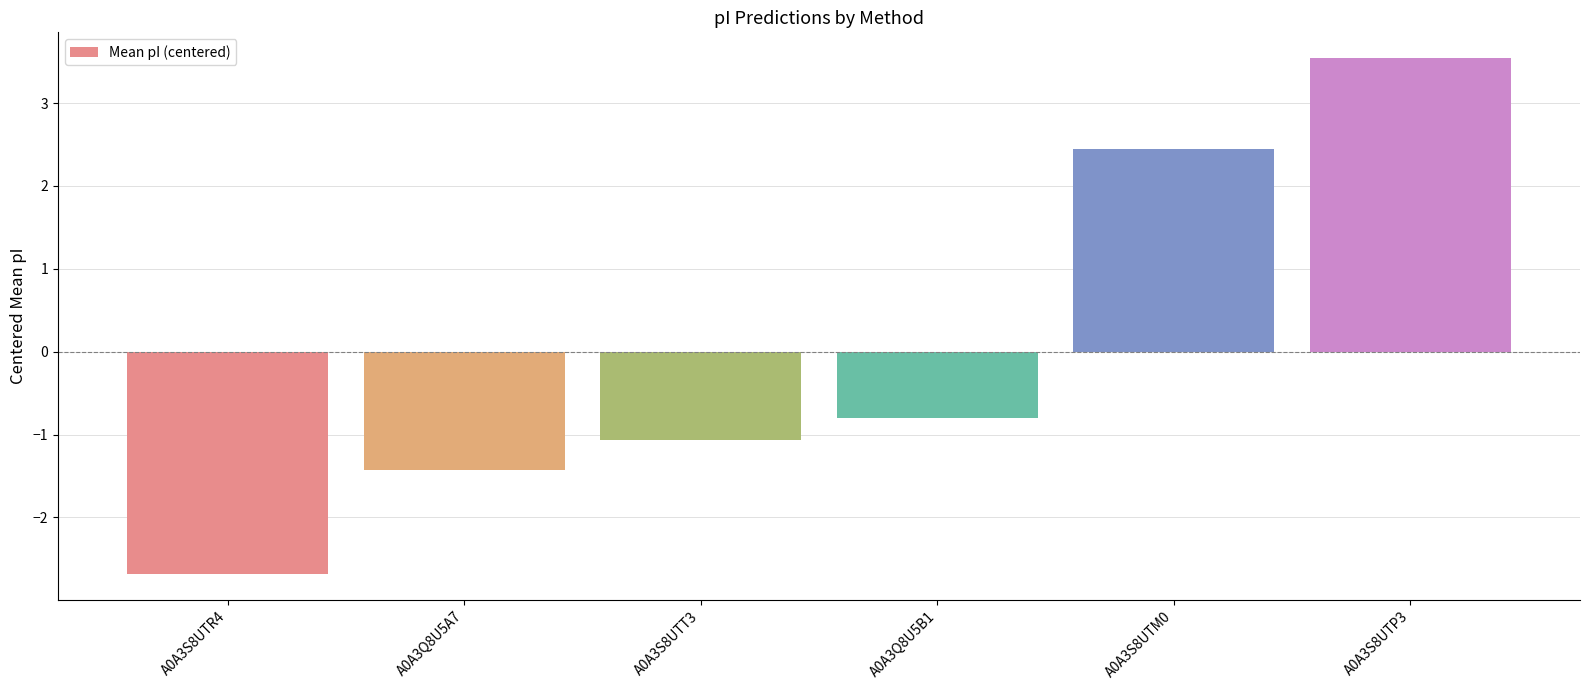

What is the greatest value displayed?

3.5